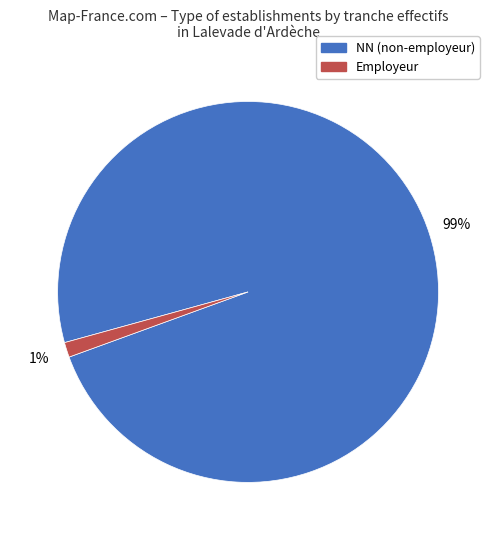

How many slices are in this pie chart?

2